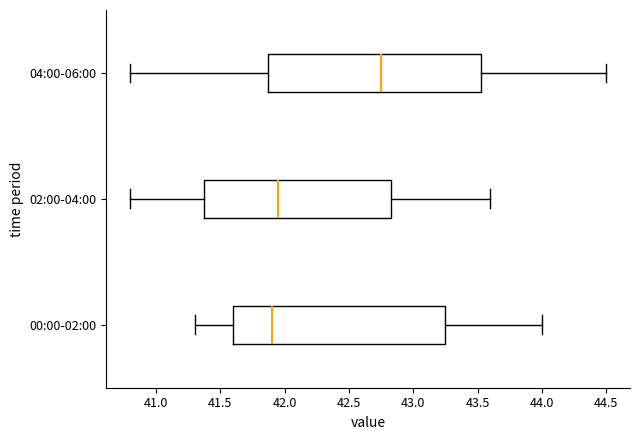

Which box has the furthest to the right median line?

04:00-06:00